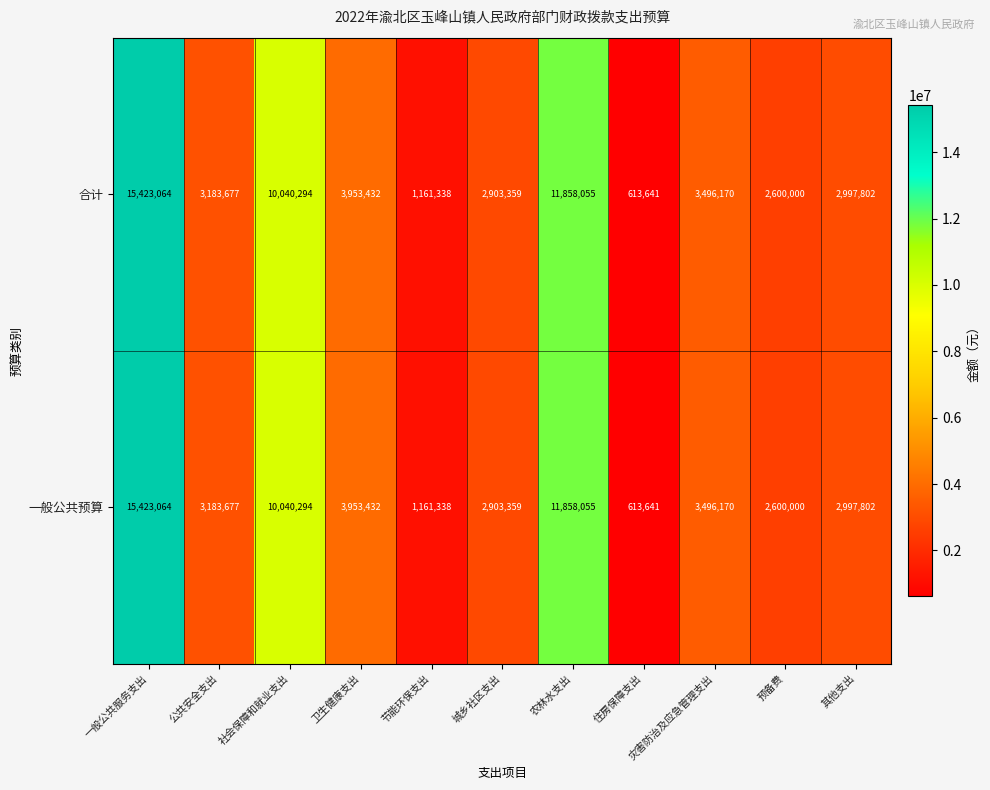

The 合计 series shows 15423064 at 一般公共服务支出. True or false?

True